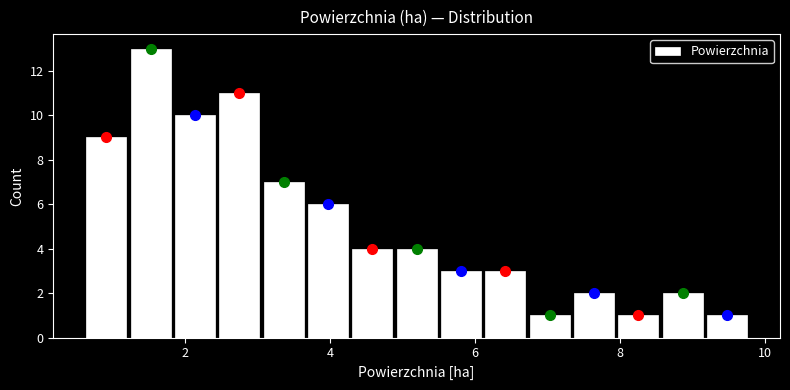

Around what value on the x-axis is the tallest bar? Give the approximate position of its centre, as read against the axis.

1.6